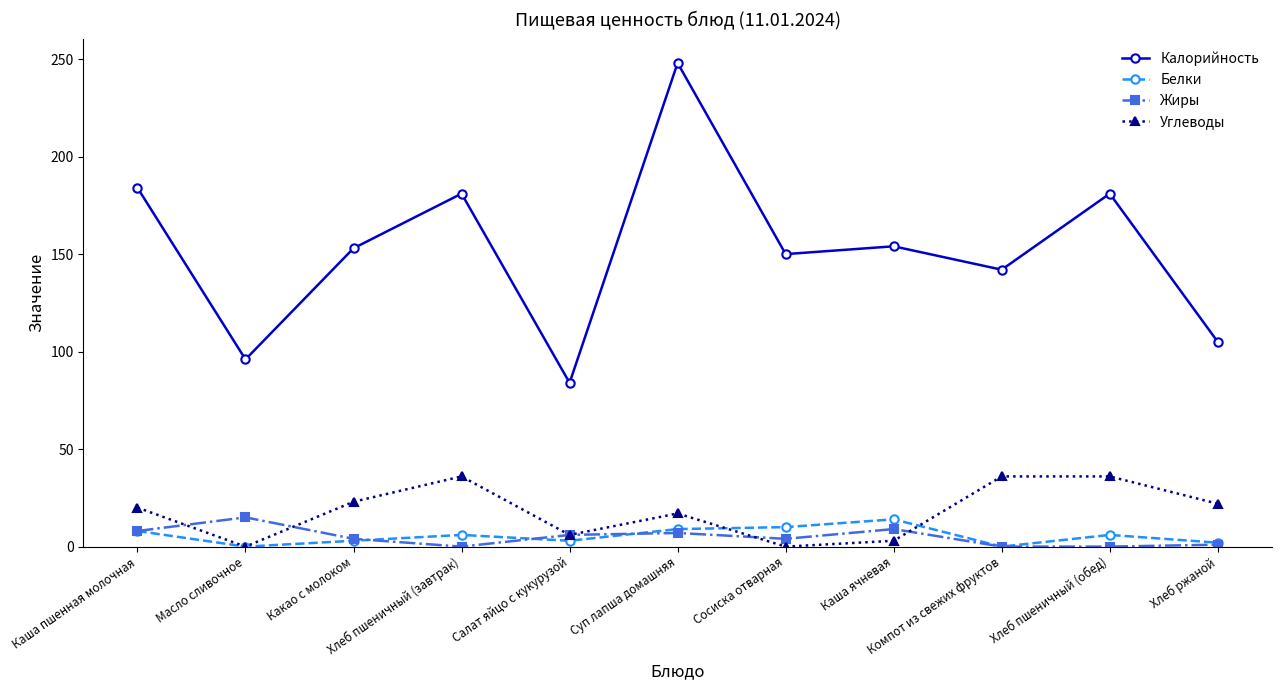

Which series has the largest total across all categories?

Калорийность